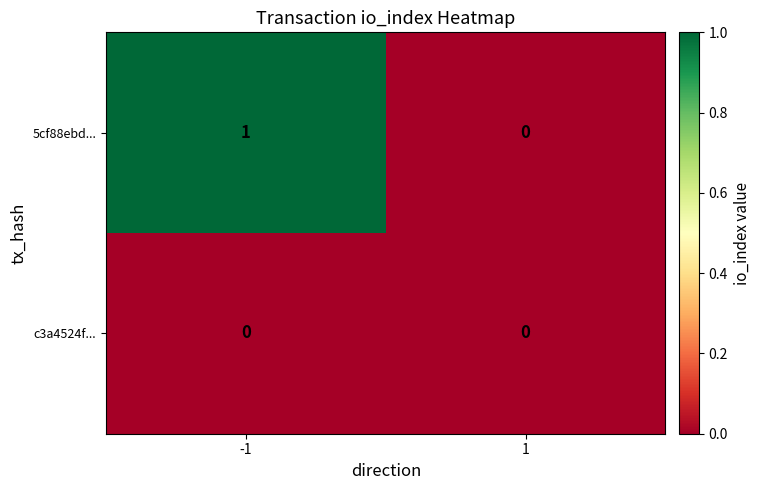

Which series changed the most between -1 and 1?

5cf88ebd...